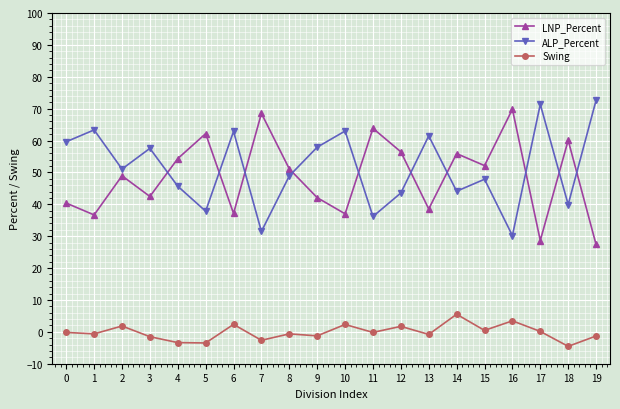

How many categories are shown in the chart?

20